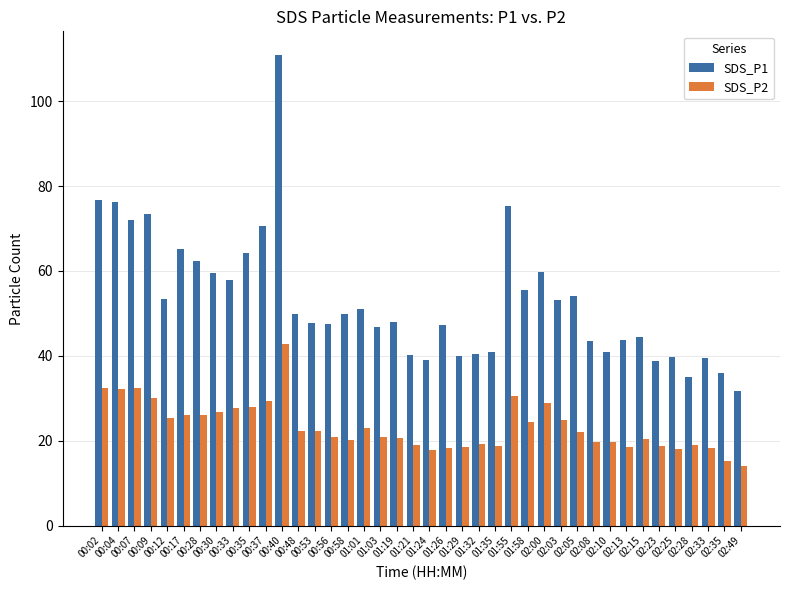

How many bars are there in total?

80